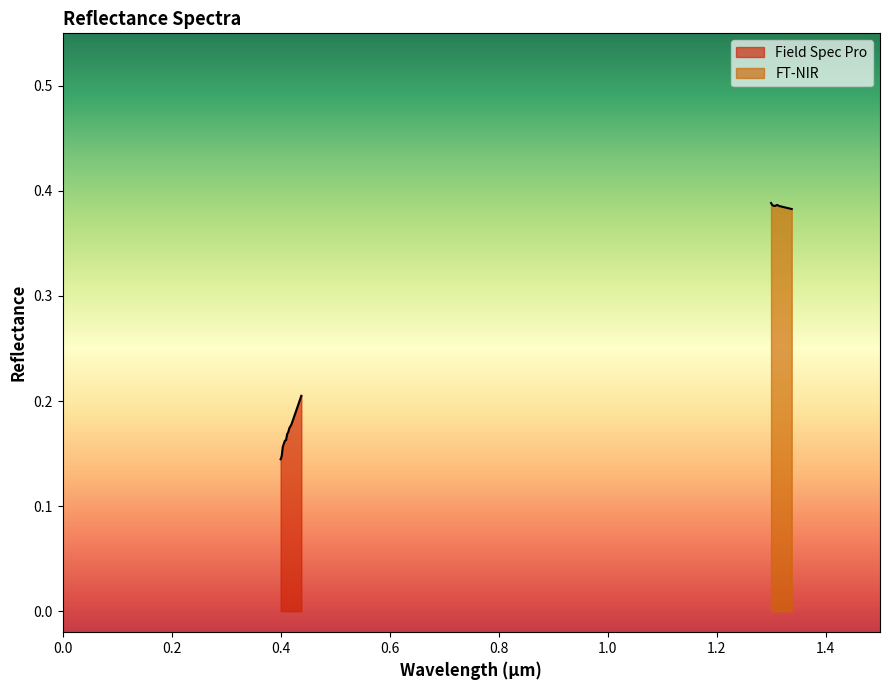

List the series in order of their overall mean, highest first.

FT-NIR, Field Spec Pro